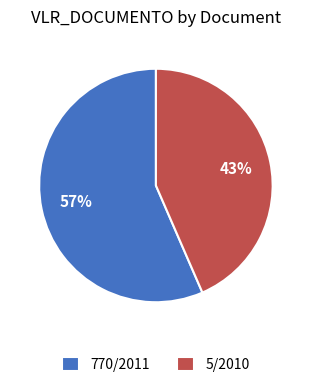

What percentage is the 770/2011 slice, to the nearest percent?

57%